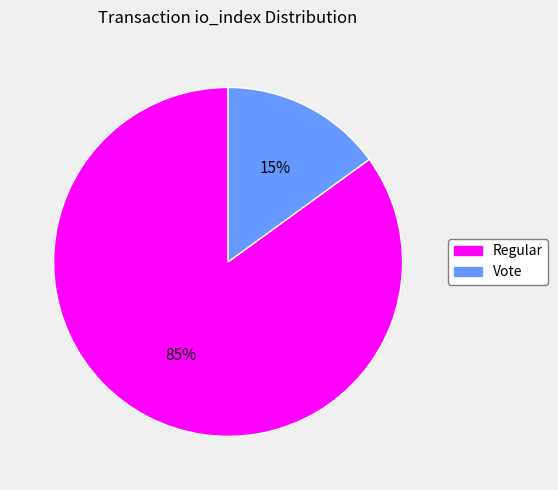

How many segments does this pie chart have?

2